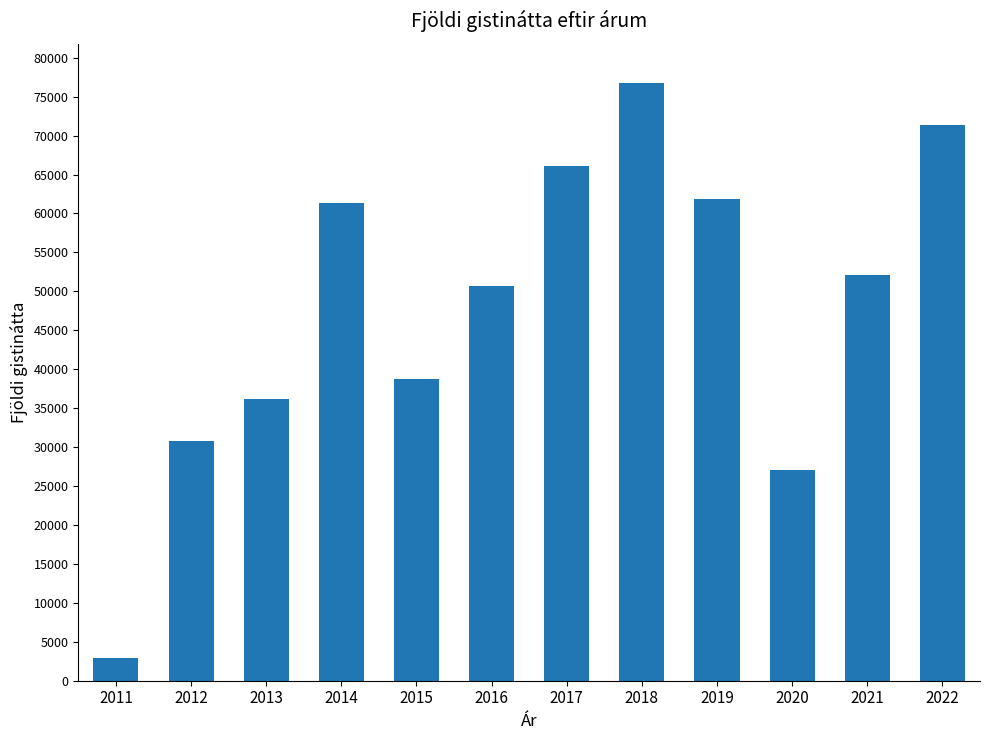

True or false: the data shows 61907 at 2019.

True